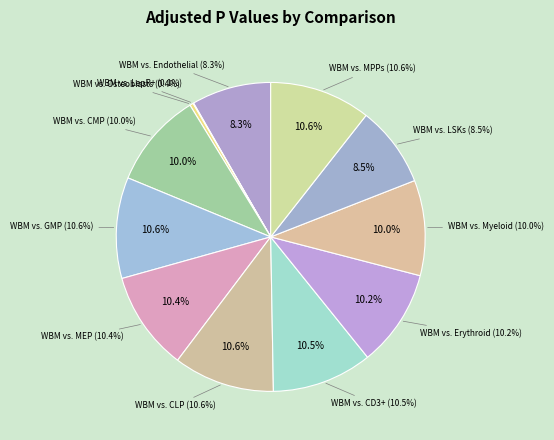

Which category has the smallest portion of the pie?

WBM vs. LepR+